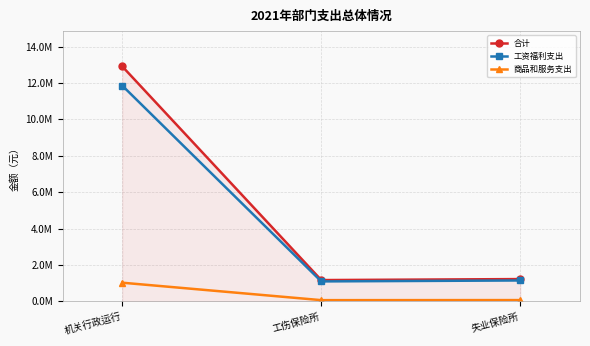

Reading left to right, transcribe all the data shown in this chart.

合计: 机关行政运行=12914681	工伤保险所=1175439	失业保险所=1230691
工资福利支出: 机关行政运行=11858512	工伤保险所=1102414	失业保险所=1153991
商品和服务支出: 机关行政运行=1031545	工伤保险所=73025	失业保险所=76700